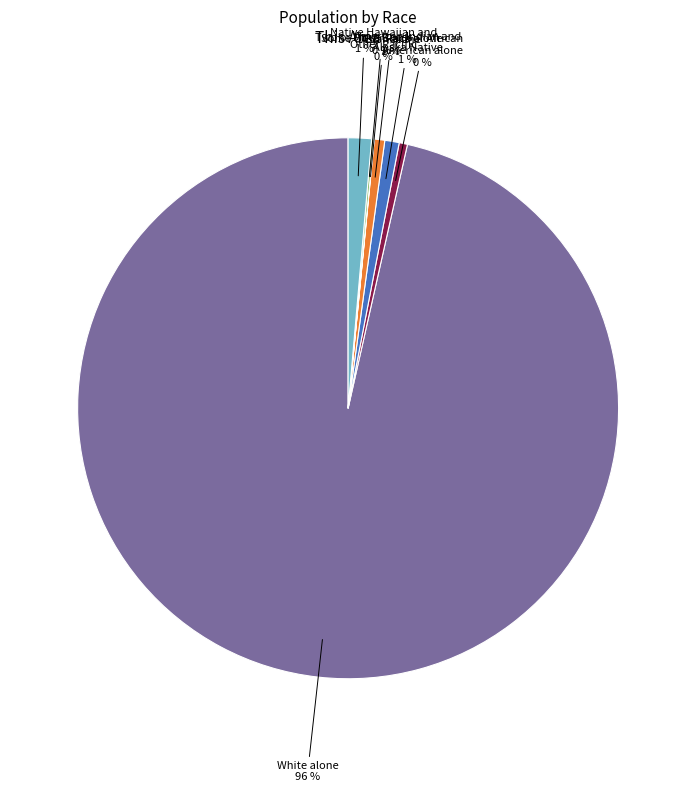

The White alone slice represents 83% of the pie. True or false?

False